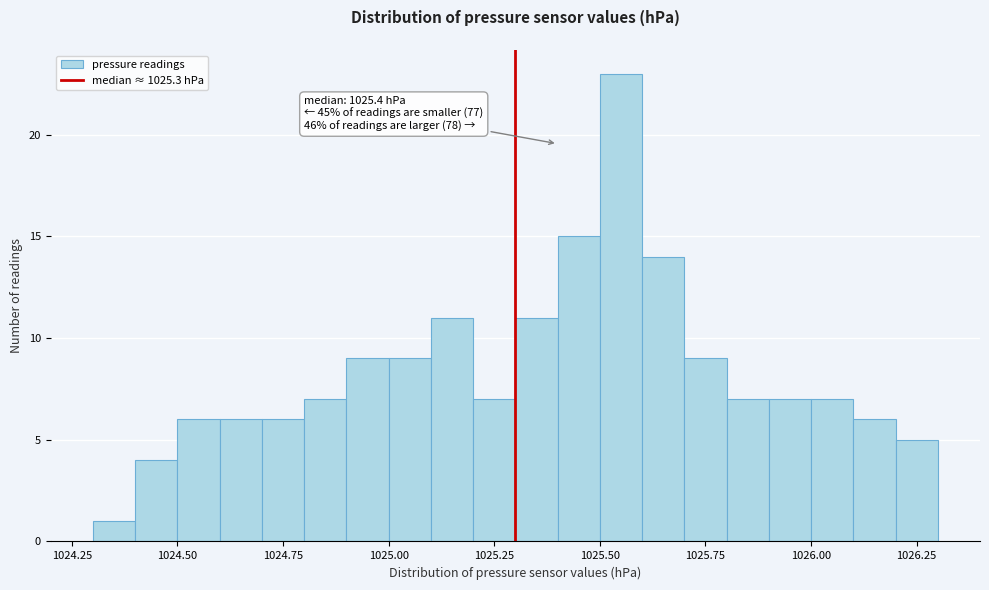

Read against the x-axis, roughly where is the centre of the tallest bar?

1025.55